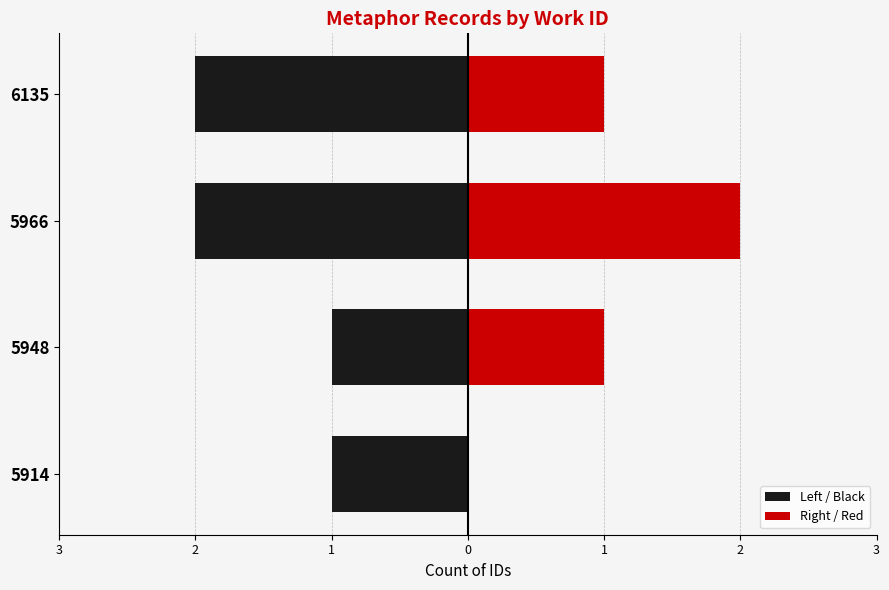

List the series in order of their overall mean, lowest first.

Left / Black, Right / Red